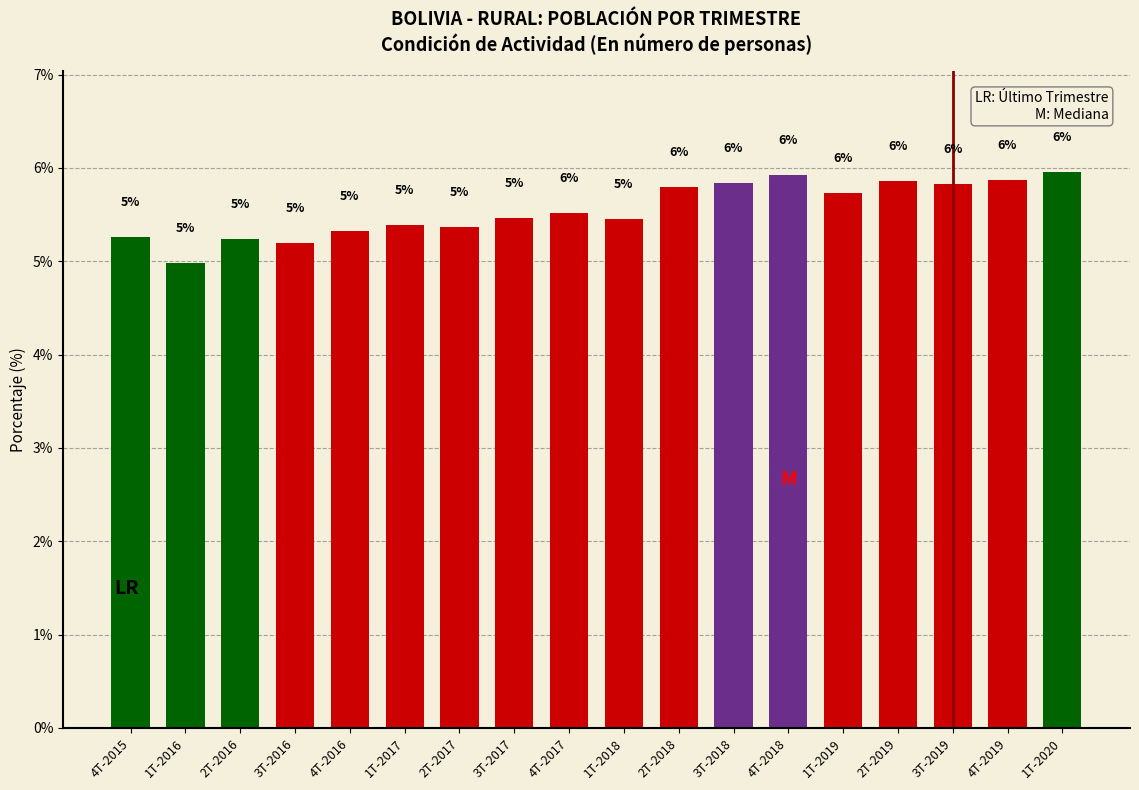

The value at 3T-2019 is 9.9. True or false?

False